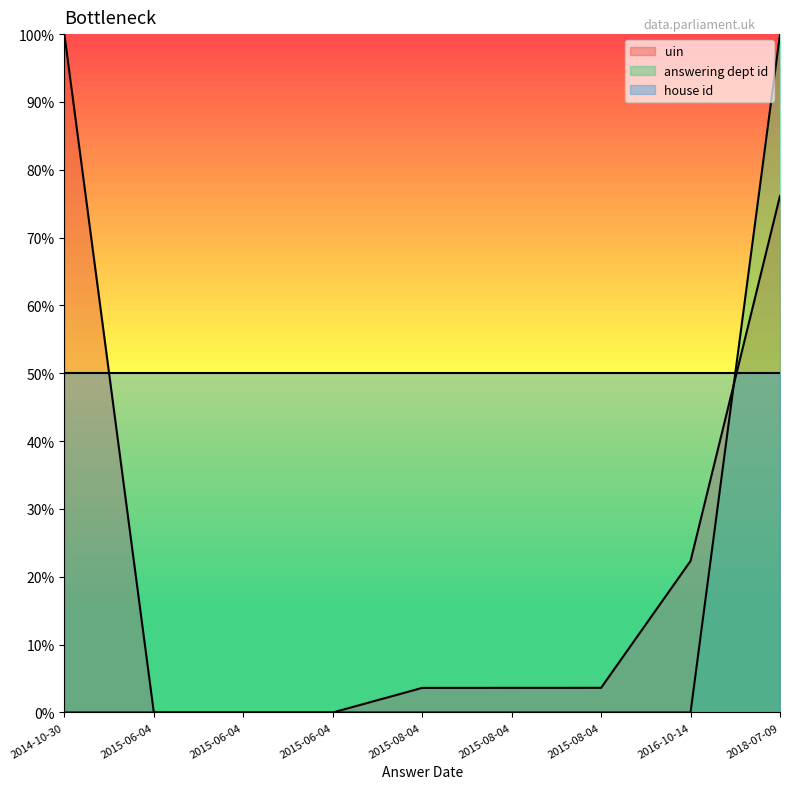

Is it true that answering dept id line equals 0.0 at 2015-06-04?

True